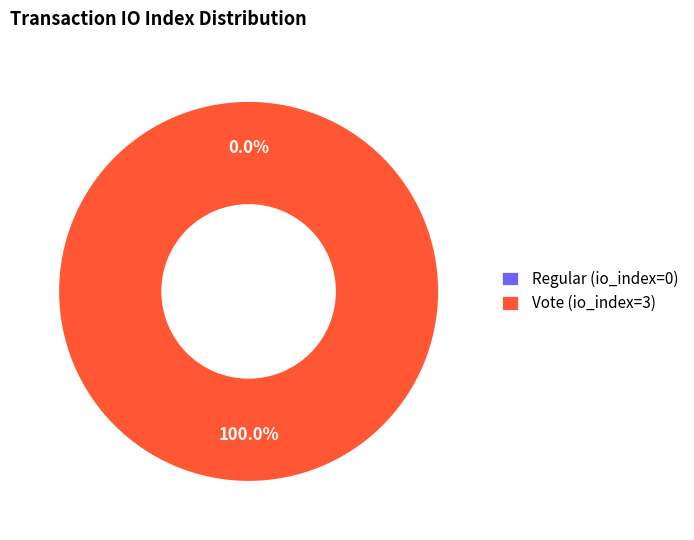

The Regular (io_index=0) slice represents 9% of the pie. True or false?

False